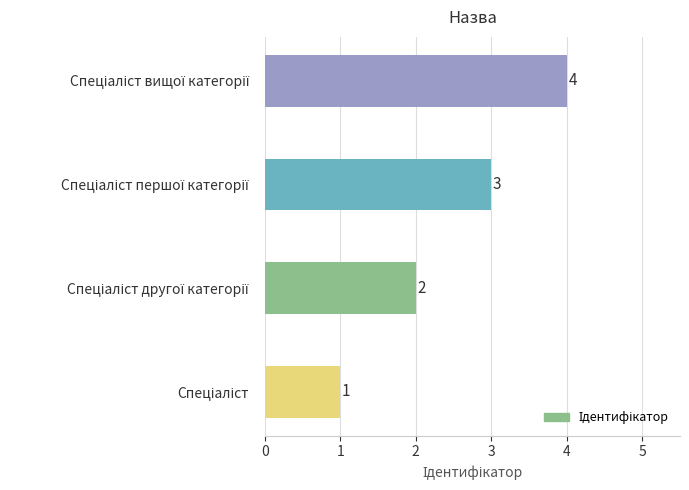

How many values are between 2 and 4?

3